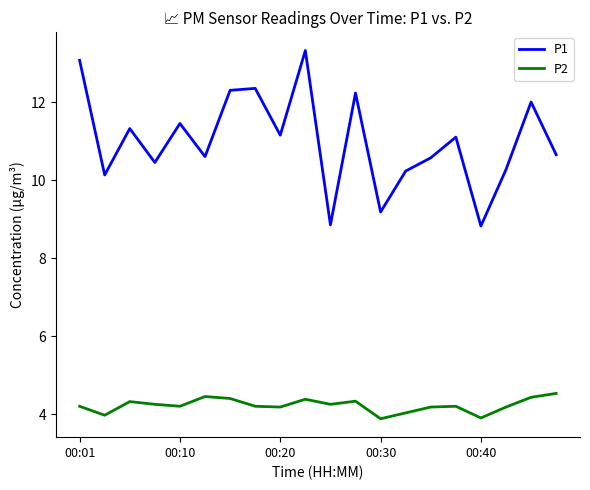

How many interior local peaks does the P1 series have?

7